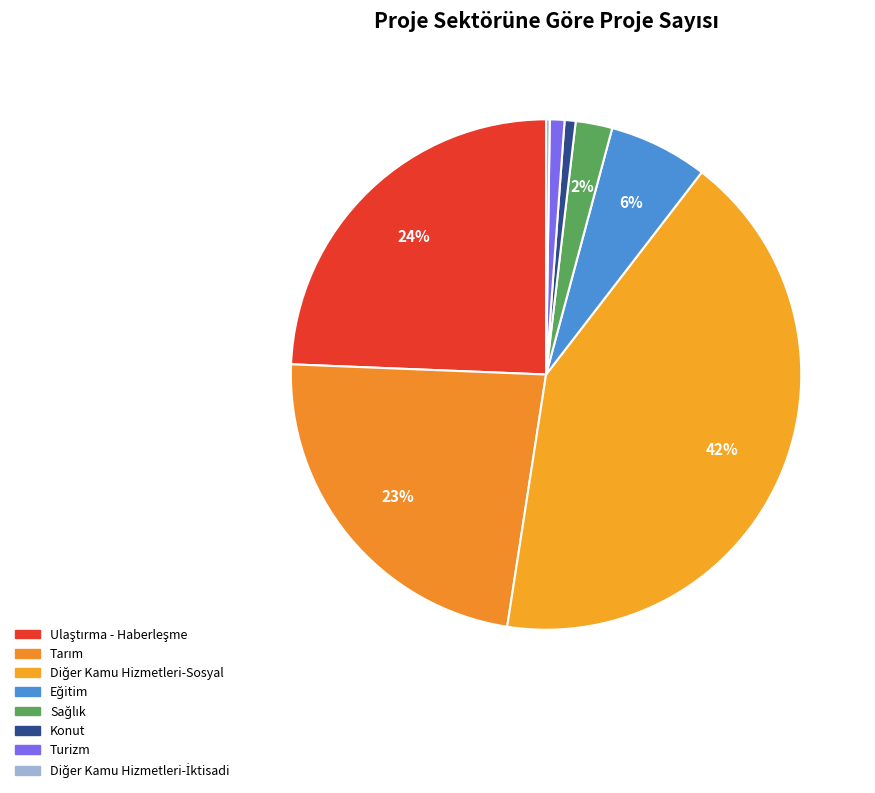

Which slice is the smallest?

Diğer Kamu Hizmetleri-İktisadi